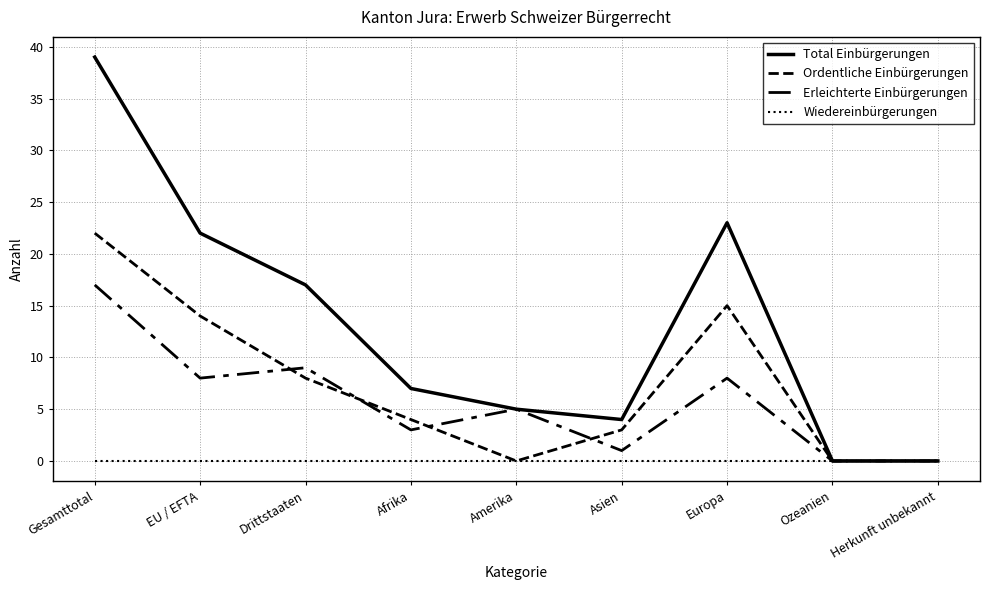

True or false: Total Einbürgerungen and Wiedereinbürgerungen cross at least once.

False